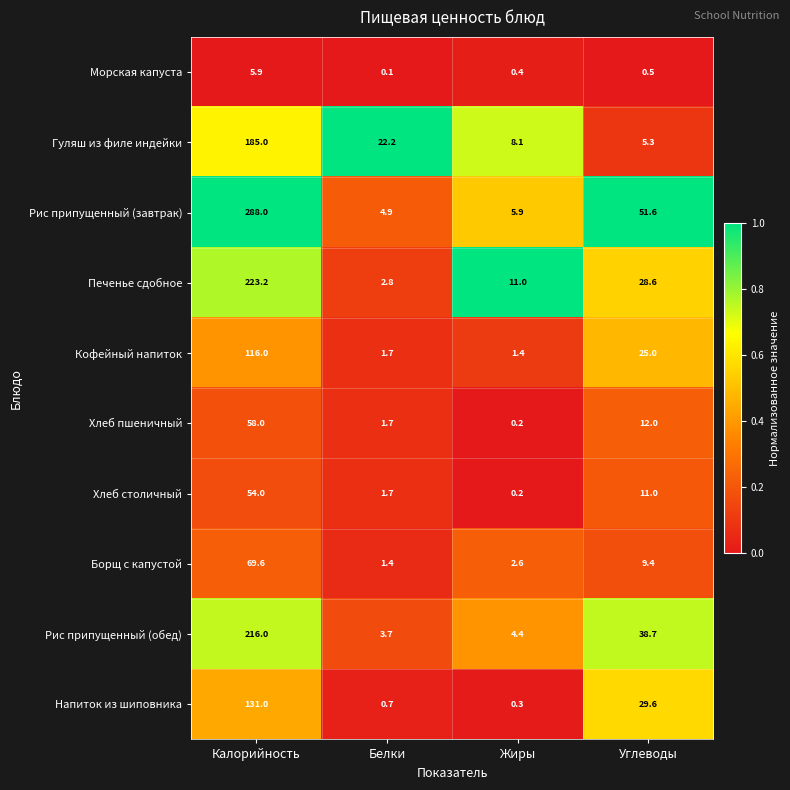

At which category is the sum across all series the highest?

Калорийность